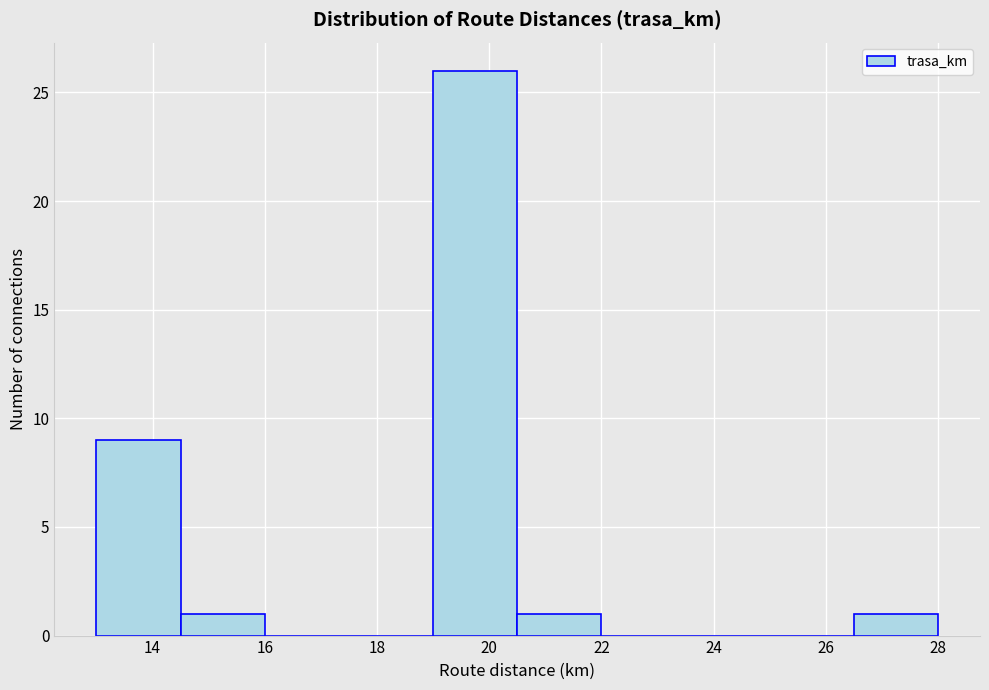

Over which range of the x-axis is the bar tallest?

19.0 to 20.5